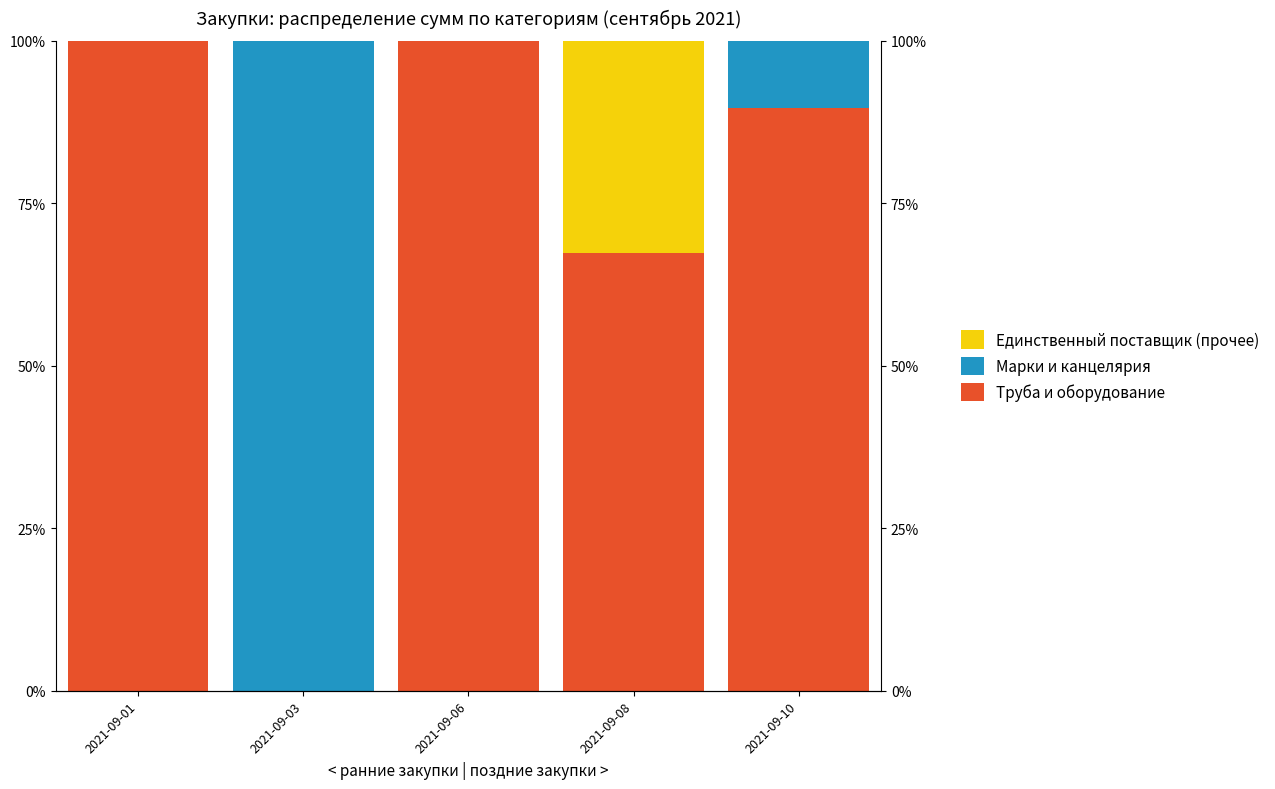

What is the difference between the Марки и канцелярия values at 2021-09-10 and 2021-09-06?

10.3